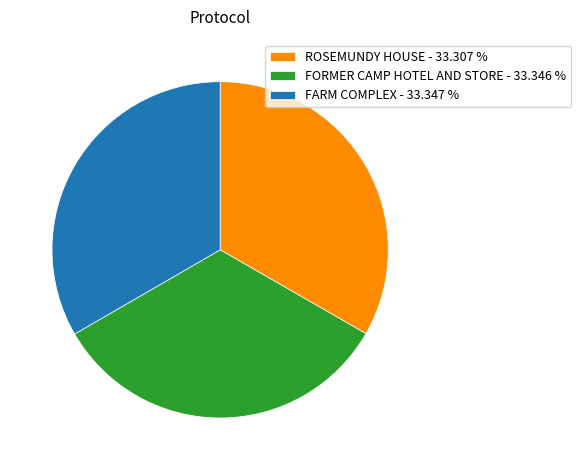

Approximately how many times larger is the value at FARM COMPLEX - 33.347 % compared to FORMER CAMP HOTEL AND STORE - 33.346 %?

1.0